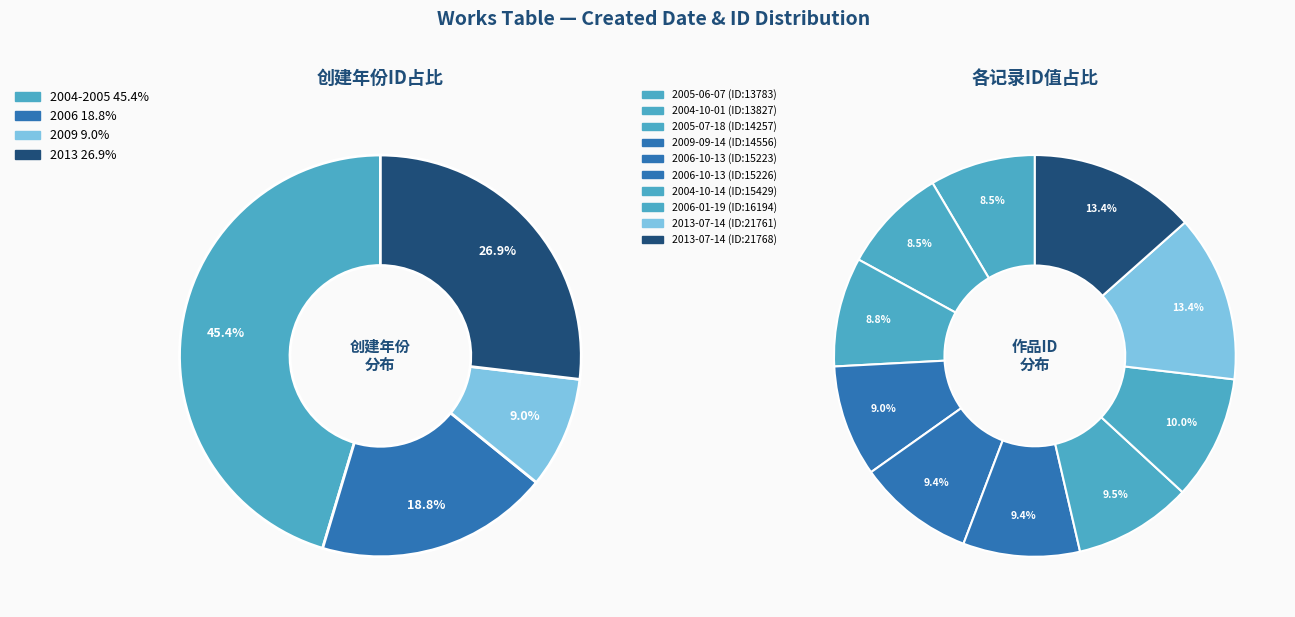

Count the number of slices in the pie.

10